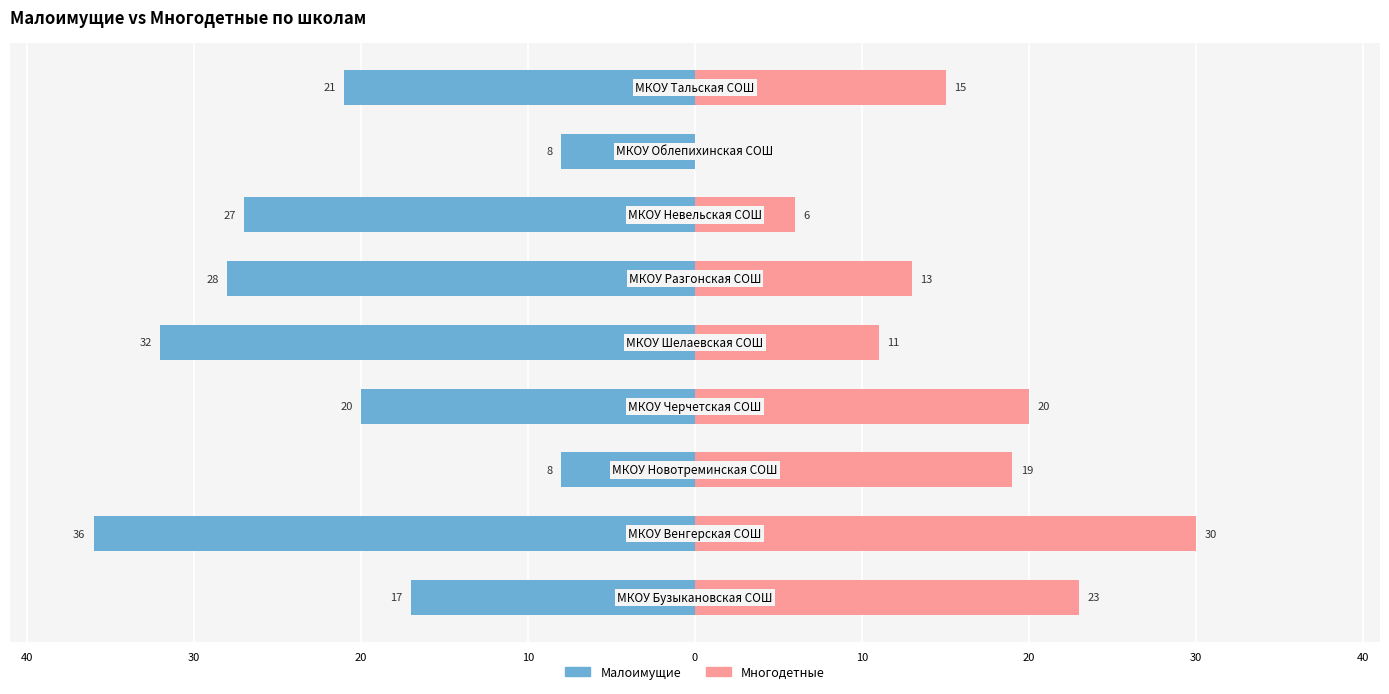

At how many categories does at least one series exceed -24?

9